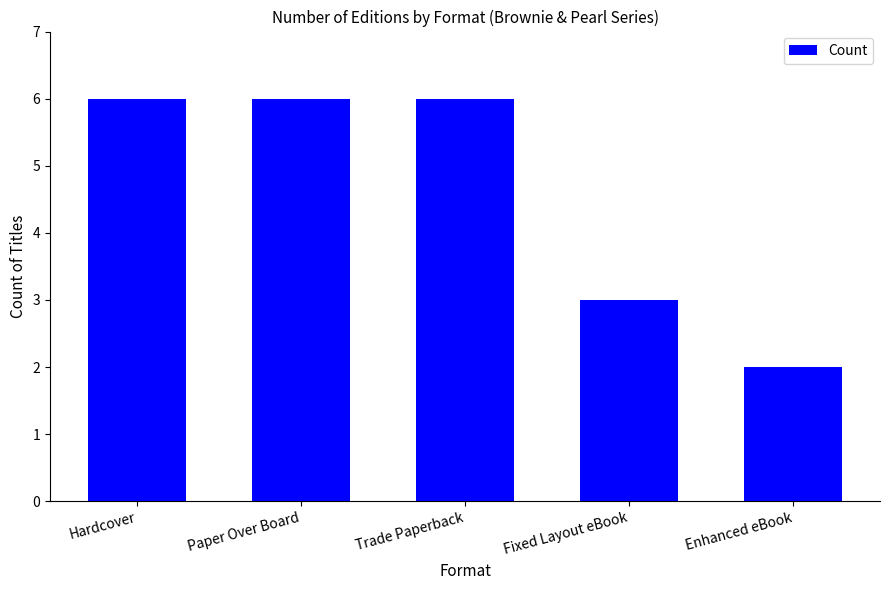

True or false: the data shows 2 at Enhanced eBook.

True